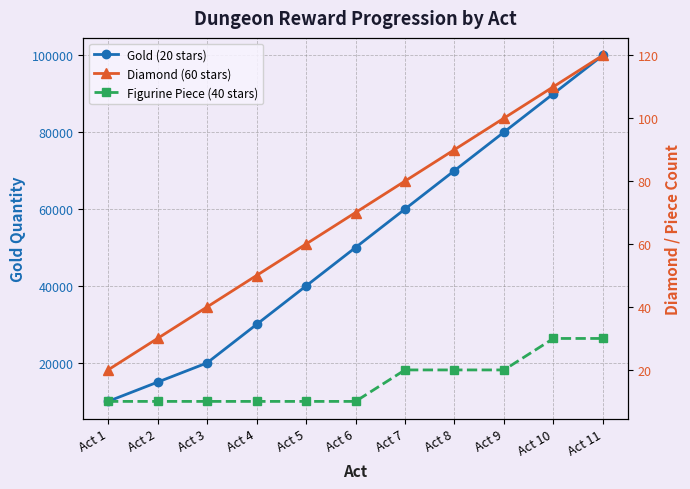

True or false: Figurine Piece (40 stars) and Gold (20 stars) intersect in this chart.

False